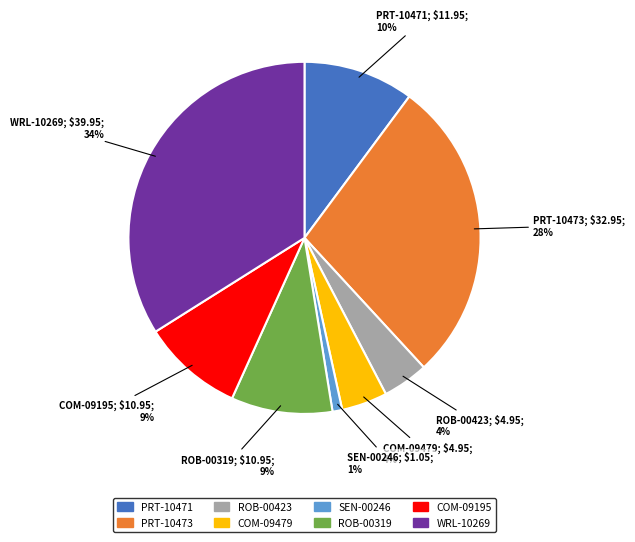

To the nearest percent, what is the difference between the largest and smallest slice percentages?

33%